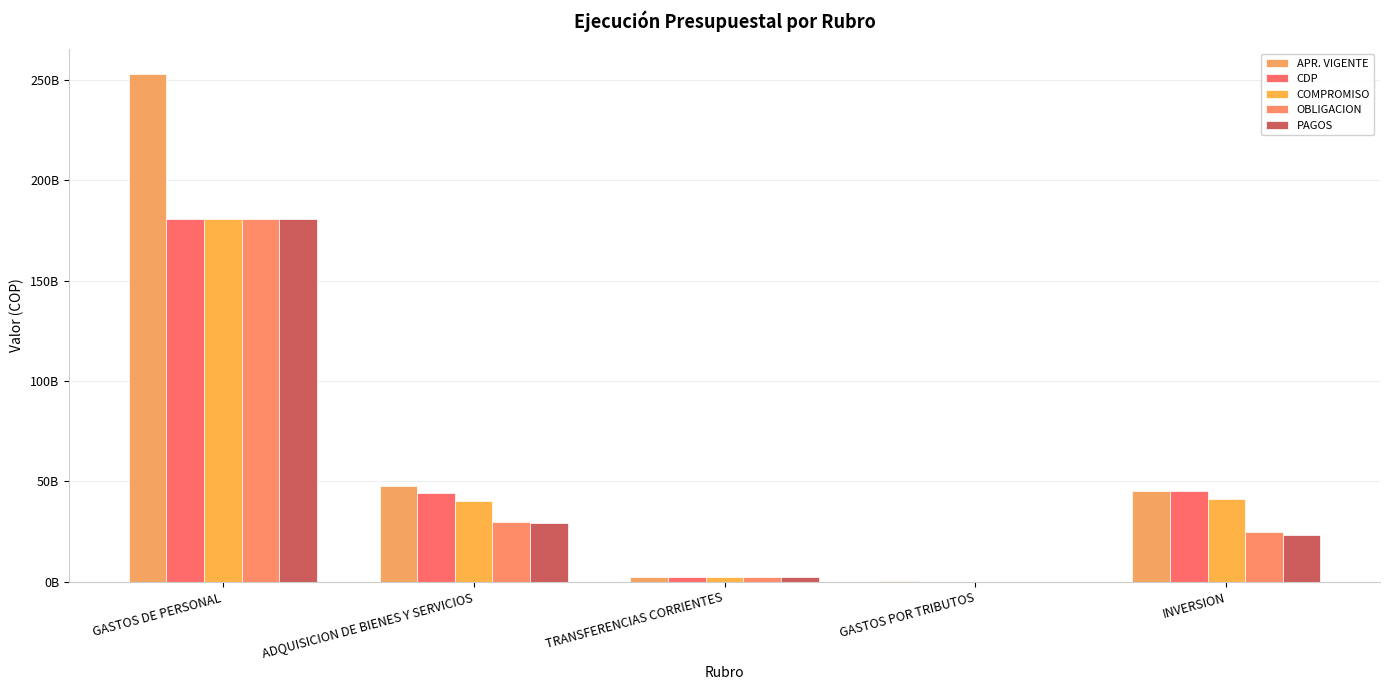

Reading right to left, what are all the values shown in this chart?

APR. VIGENTE: 45000000000	618000000	2549000000	47730000000	252845000000
CDP: 45000000000	25158500	2508446612	44213364007	180582816449
COMPROMISO: 41098612803	19931963	2508446612	40264756262	180582813449
OBLIGACION: 25056526192	19931963	2505252980	29888970513	180582813449
PAGOS: 23574599517	19931963	2505252980	29258428212	180500207854